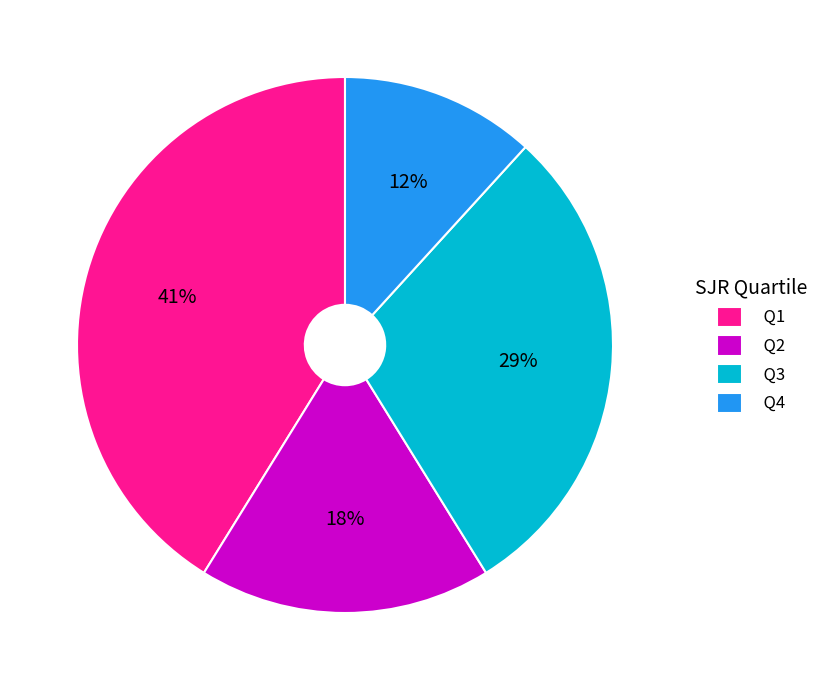

Which category has the biggest portion of the pie?

Q1